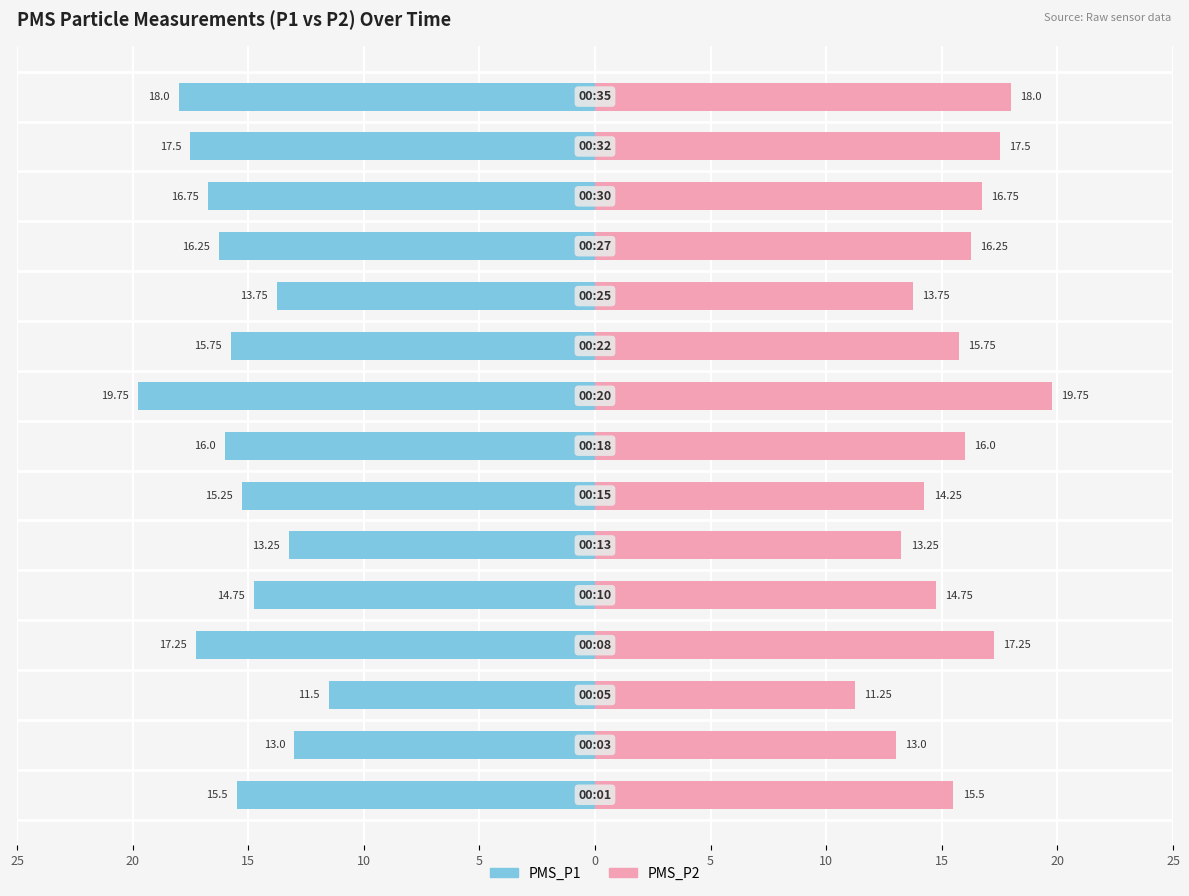

What is the value of the PMS_P2 bar at the 3rd from the left?

11.2